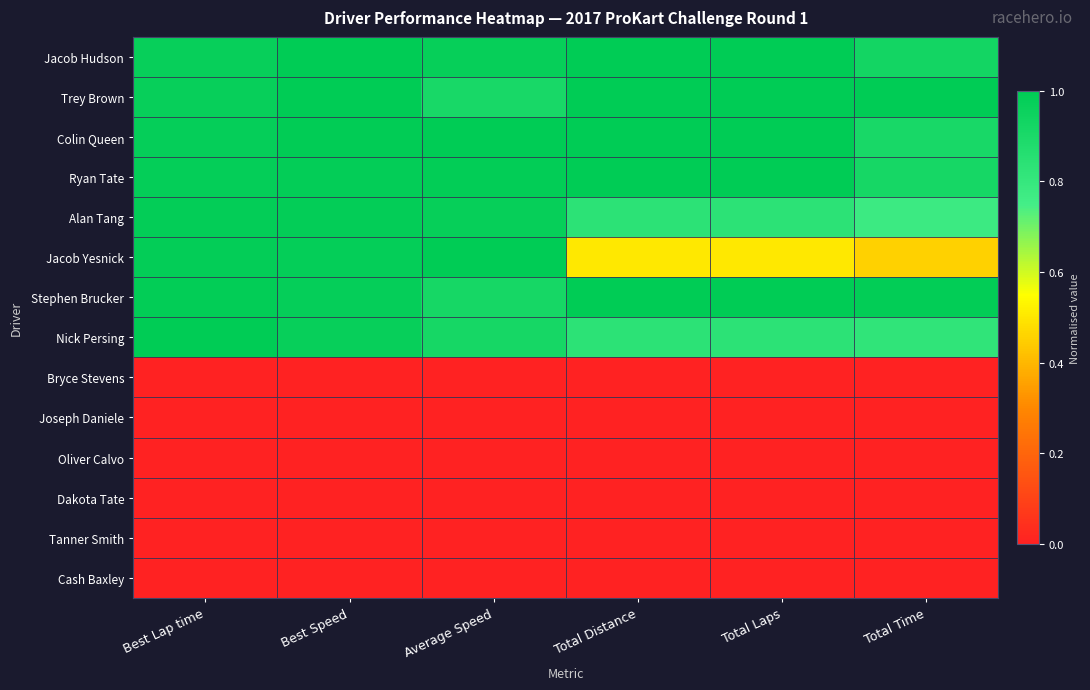

Which category has the highest value across all series?

Best Speed